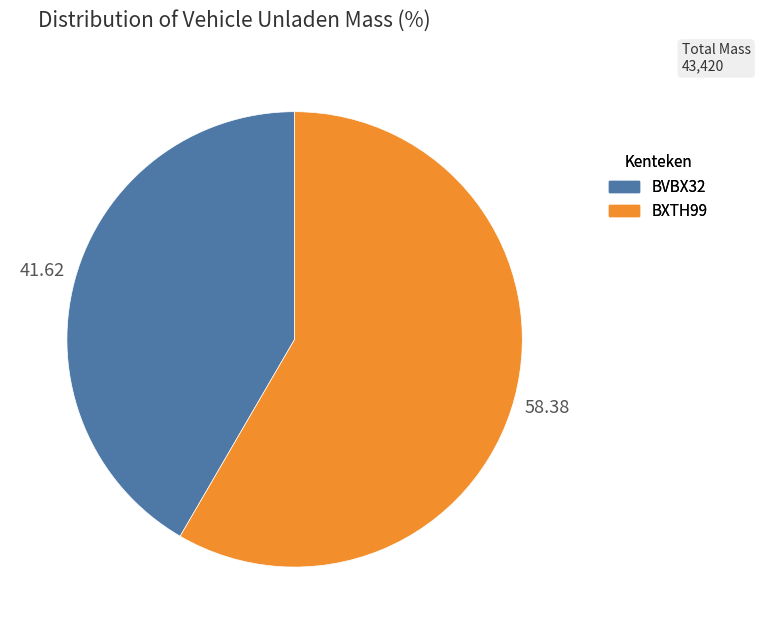

True or false: BVBX32 accounts for 34% of the total.

False